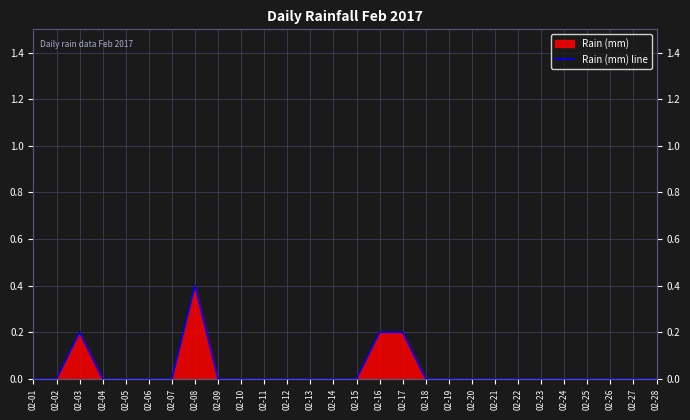

What is the difference between the second highest and minimum values?

0.2